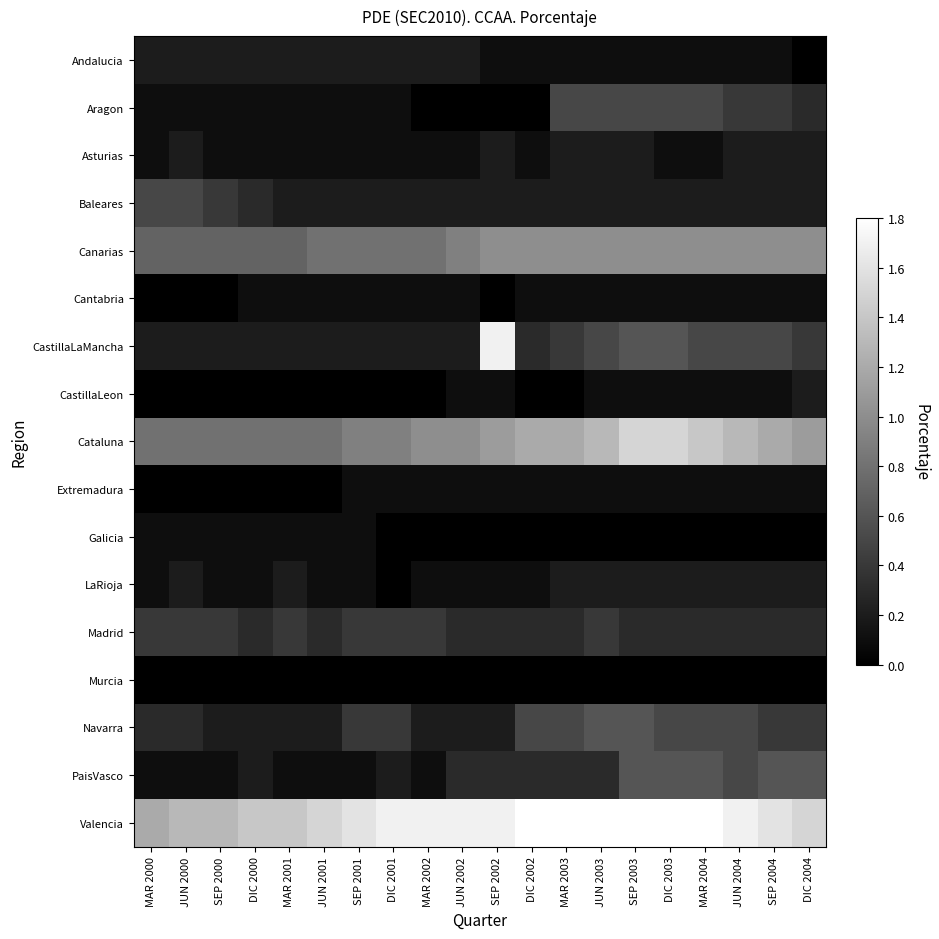

Reading right to left, list all the values displayed in this chart.

Andalucia: DIC 2004=0.0	SEP 2004=0.1	JUN 2004=0.1	MAR 2004=0.1	DIC 2003=0.1	SEP 2003=0.1	JUN 2003=0.1	MAR 2003=0.1	DIC 2002=0.1	SEP 2002=0.1	JUN 2002=0.2	MAR 2002=0.2	DIC 2001=0.2	SEP 2001=0.2	JUN 2001=0.2	MAR 2001=0.2	DIC 2000=0.2	SEP 2000=0.2	JUN 2000=0.2	MAR 2000=0.2
Aragon: DIC 2004=0.3	SEP 2004=0.4	JUN 2004=0.4	MAR 2004=0.5	DIC 2003=0.5	SEP 2003=0.5	JUN 2003=0.5	MAR 2003=0.5	DIC 2002=0.0	SEP 2002=0.0	JUN 2002=0.0	MAR 2002=0.0	DIC 2001=0.1	SEP 2001=0.1	JUN 2001=0.1	MAR 2001=0.1	DIC 2000=0.1	SEP 2000=0.1	JUN 2000=0.1	MAR 2000=0.1
Asturias: DIC 2004=0.2	SEP 2004=0.2	JUN 2004=0.2	MAR 2004=0.1	DIC 2003=0.1	SEP 2003=0.2	JUN 2003=0.2	MAR 2003=0.2	DIC 2002=0.1	SEP 2002=0.2	JUN 2002=0.1	MAR 2002=0.1	DIC 2001=0.1	SEP 2001=0.1	JUN 2001=0.1	MAR 2001=0.1	DIC 2000=0.1	SEP 2000=0.1	JUN 2000=0.2	MAR 2000=0.1
Baleares: DIC 2004=0.2	SEP 2004=0.2	JUN 2004=0.2	MAR 2004=0.2	DIC 2003=0.2	SEP 2003=0.2	JUN 2003=0.2	MAR 2003=0.2	DIC 2002=0.2	SEP 2002=0.2	JUN 2002=0.2	MAR 2002=0.2	DIC 2001=0.2	SEP 2001=0.2	JUN 2001=0.2	MAR 2001=0.2	DIC 2000=0.3	SEP 2000=0.4	JUN 2000=0.5	MAR 2000=0.5
Canarias: DIC 2004=1.0	SEP 2004=1.0	JUN 2004=1.0	MAR 2004=1.0	DIC 2003=1.0	SEP 2003=1.0	JUN 2003=1.0	MAR 2003=1.0	DIC 2002=1.0	SEP 2002=1.0	JUN 2002=0.9	MAR 2002=0.8	DIC 2001=0.8	SEP 2001=0.8	JUN 2001=0.8	MAR 2001=0.7	DIC 2000=0.7	SEP 2000=0.7	JUN 2000=0.7	MAR 2000=0.7
Cantabria: DIC 2004=0.1	SEP 2004=0.1	JUN 2004=0.1	MAR 2004=0.1	DIC 2003=0.1	SEP 2003=0.1	JUN 2003=0.1	MAR 2003=0.1	DIC 2002=0.1	SEP 2002=0.0	JUN 2002=0.1	MAR 2002=0.1	DIC 2001=0.1	SEP 2001=0.1	JUN 2001=0.1	MAR 2001=0.1	DIC 2000=0.1	SEP 2000=0.0	JUN 2000=0.0	MAR 2000=0.0
CastillaLaMancha: DIC 2004=0.4	SEP 2004=0.5	JUN 2004=0.5	MAR 2004=0.5	DIC 2003=0.6	SEP 2003=0.6	JUN 2003=0.5	MAR 2003=0.4	DIC 2002=0.3	SEP 2002=1.7	JUN 2002=0.2	MAR 2002=0.2	DIC 2001=0.2	SEP 2001=0.2	JUN 2001=0.2	MAR 2001=0.2	DIC 2000=0.2	SEP 2000=0.2	JUN 2000=0.2	MAR 2000=0.2
CastillaLeon: DIC 2004=0.2	SEP 2004=0.1	JUN 2004=0.1	MAR 2004=0.1	DIC 2003=0.1	SEP 2003=0.1	JUN 2003=0.1	MAR 2003=0.0	DIC 2002=0.0	SEP 2002=0.1	JUN 2002=0.1	MAR 2002=0.0	DIC 2001=0.0	SEP 2001=0.0	JUN 2001=0.0	MAR 2001=0.0	DIC 2000=0.0	SEP 2000=0.0	JUN 2000=0.0	MAR 2000=0.0
Cataluna: DIC 2004=1.1	SEP 2004=1.2	JUN 2004=1.3	MAR 2004=1.4	DIC 2003=1.5	SEP 2003=1.5	JUN 2003=1.3	MAR 2003=1.2	DIC 2002=1.2	SEP 2002=1.1	JUN 2002=1.0	MAR 2002=1.0	DIC 2001=0.9	SEP 2001=0.9	JUN 2001=0.8	MAR 2001=0.8	DIC 2000=0.8	SEP 2000=0.8	JUN 2000=0.8	MAR 2000=0.8
Extremadura: DIC 2004=0.1	SEP 2004=0.1	JUN 2004=0.1	MAR 2004=0.1	DIC 2003=0.1	SEP 2003=0.1	JUN 2003=0.1	MAR 2003=0.1	DIC 2002=0.1	SEP 2002=0.1	JUN 2002=0.1	MAR 2002=0.1	DIC 2001=0.1	SEP 2001=0.1	JUN 2001=0.0	MAR 2001=0.0	DIC 2000=0.0	SEP 2000=0.0	JUN 2000=0.0	MAR 2000=0.0
Galicia: DIC 2004=0.0	SEP 2004=0.0	JUN 2004=0.0	MAR 2004=0.0	DIC 2003=0.0	SEP 2003=0.0	JUN 2003=0.0	MAR 2003=0.0	DIC 2002=0.0	SEP 2002=0.0	JUN 2002=0.0	MAR 2002=0.0	DIC 2001=0.0	SEP 2001=0.1	JUN 2001=0.1	MAR 2001=0.1	DIC 2000=0.1	SEP 2000=0.1	JUN 2000=0.1	MAR 2000=0.1
LaRioja: DIC 2004=0.2	SEP 2004=0.2	JUN 2004=0.2	MAR 2004=0.2	DIC 2003=0.2	SEP 2003=0.2	JUN 2003=0.2	MAR 2003=0.2	DIC 2002=0.1	SEP 2002=0.1	JUN 2002=0.1	MAR 2002=0.1	DIC 2001=0.0	SEP 2001=0.1	JUN 2001=0.1	MAR 2001=0.2	DIC 2000=0.1	SEP 2000=0.1	JUN 2000=0.2	MAR 2000=0.1
Madrid: DIC 2004=0.3	SEP 2004=0.3	JUN 2004=0.3	MAR 2004=0.3	DIC 2003=0.3	SEP 2003=0.3	JUN 2003=0.4	MAR 2003=0.3	DIC 2002=0.3	SEP 2002=0.3	JUN 2002=0.3	MAR 2002=0.4	DIC 2001=0.4	SEP 2001=0.4	JUN 2001=0.3	MAR 2001=0.4	DIC 2000=0.3	SEP 2000=0.4	JUN 2000=0.4	MAR 2000=0.4
Murcia: DIC 2004=0.0	SEP 2004=0.0	JUN 2004=0.0	MAR 2004=0.0	DIC 2003=0.0	SEP 2003=0.0	JUN 2003=0.0	MAR 2003=0.0	DIC 2002=0.0	SEP 2002=0.0	JUN 2002=0.0	MAR 2002=0.0	DIC 2001=0.0	SEP 2001=0.0	JUN 2001=0.0	MAR 2001=0.0	DIC 2000=0.0	SEP 2000=0.0	JUN 2000=0.0	MAR 2000=0.0
Navarra: DIC 2004=0.4	SEP 2004=0.4	JUN 2004=0.5	MAR 2004=0.5	DIC 2003=0.5	SEP 2003=0.6	JUN 2003=0.6	MAR 2003=0.5	DIC 2002=0.5	SEP 2002=0.2	JUN 2002=0.2	MAR 2002=0.2	DIC 2001=0.4	SEP 2001=0.4	JUN 2001=0.2	MAR 2001=0.2	DIC 2000=0.2	SEP 2000=0.2	JUN 2000=0.3	MAR 2000=0.3
PaisVasco: DIC 2004=0.6	SEP 2004=0.6	JUN 2004=0.5	MAR 2004=0.6	DIC 2003=0.6	SEP 2003=0.6	JUN 2003=0.3	MAR 2003=0.3	DIC 2002=0.3	SEP 2002=0.3	JUN 2002=0.3	MAR 2002=0.1	DIC 2001=0.2	SEP 2001=0.1	JUN 2001=0.1	MAR 2001=0.1	DIC 2000=0.2	SEP 2000=0.1	JUN 2000=0.1	MAR 2000=0.1
Valencia: DIC 2004=1.5	SEP 2004=1.6	JUN 2004=1.7	MAR 2004=1.8	DIC 2003=1.8	SEP 2003=1.8	JUN 2003=1.8	MAR 2003=1.8	DIC 2002=1.8	SEP 2002=1.7	JUN 2002=1.7	MAR 2002=1.7	DIC 2001=1.7	SEP 2001=1.6	JUN 2001=1.5	MAR 2001=1.4	DIC 2000=1.4	SEP 2000=1.3	JUN 2000=1.3	MAR 2000=1.2